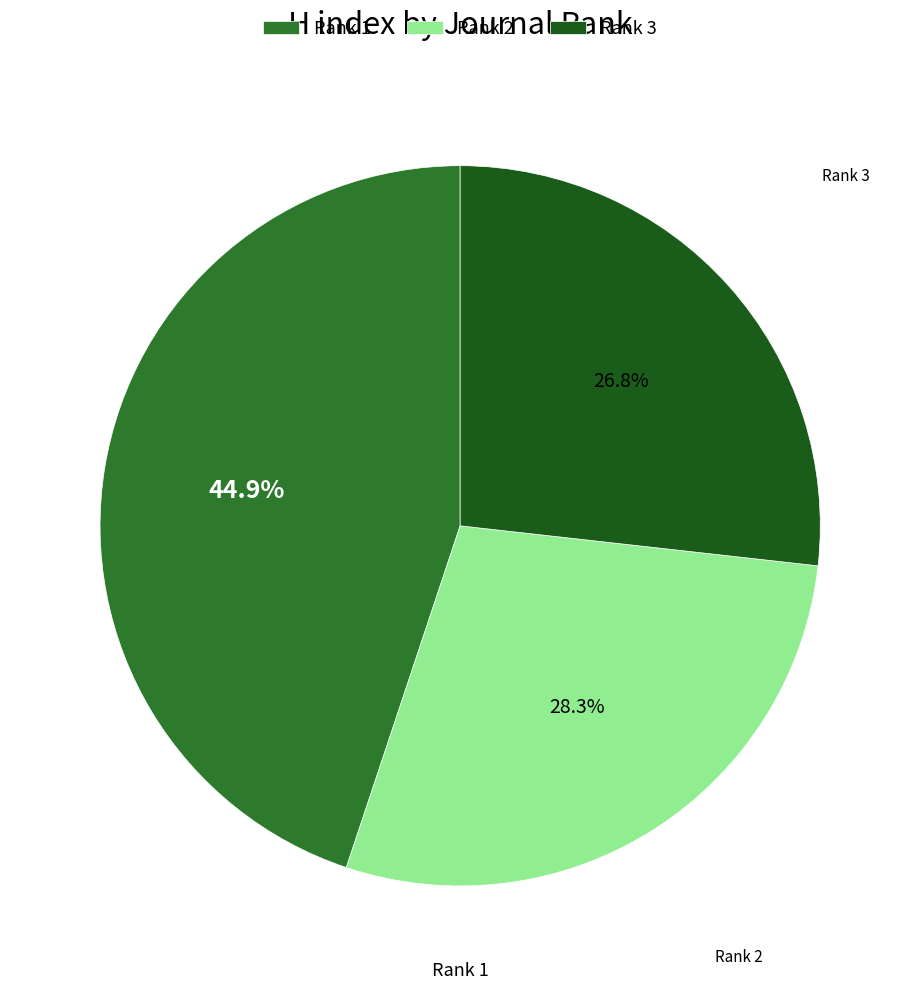

What is the ratio of the value at Rank 1 to the value at Rank 2?

1.6